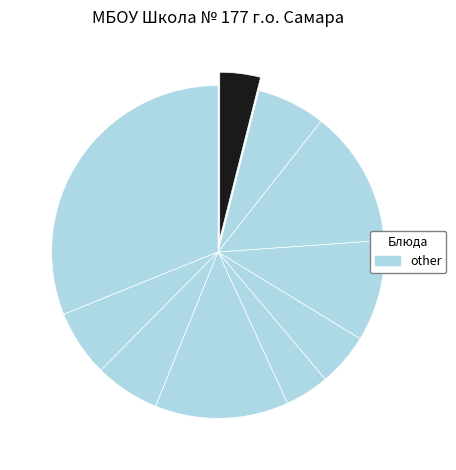

How many segments does this pie chart have?

10